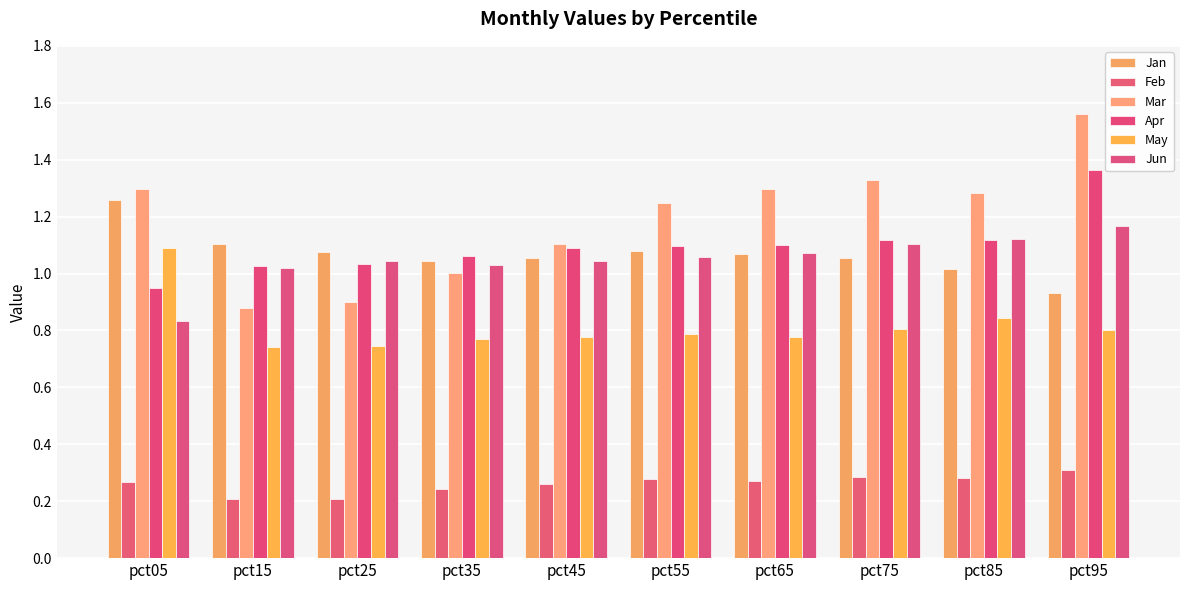

Which series has the largest range (max minus min)?

Mar